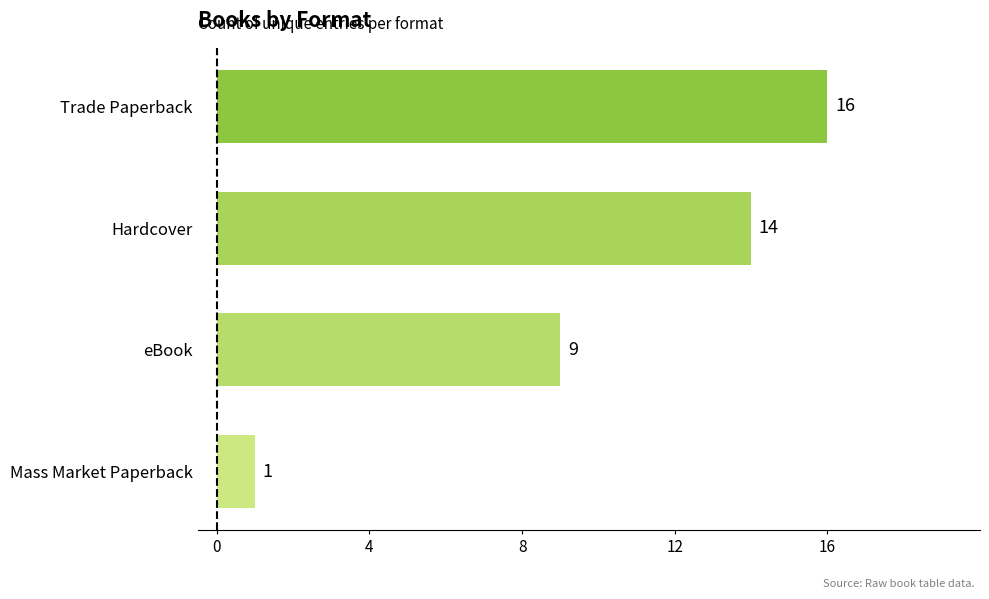

What is the difference between the second highest and second lowest values?

5